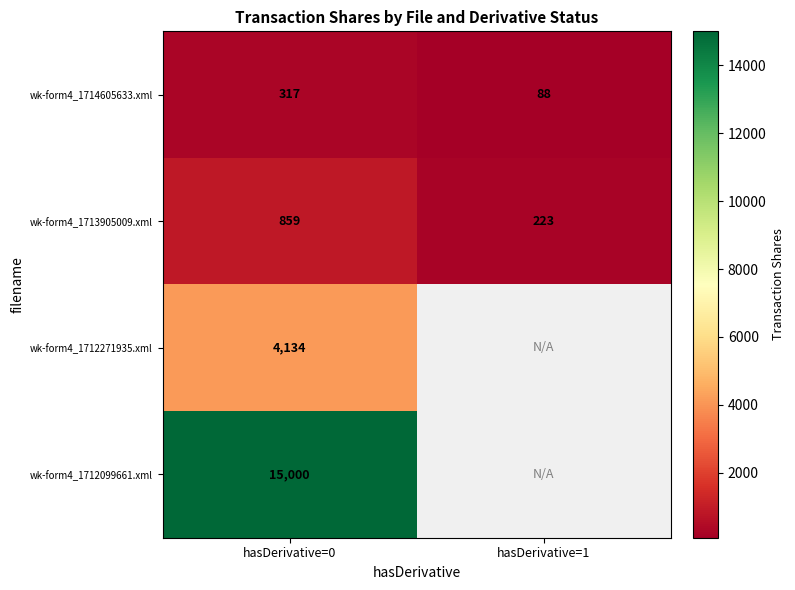

At which category is the sum across all series the highest?

hasDerivative=0